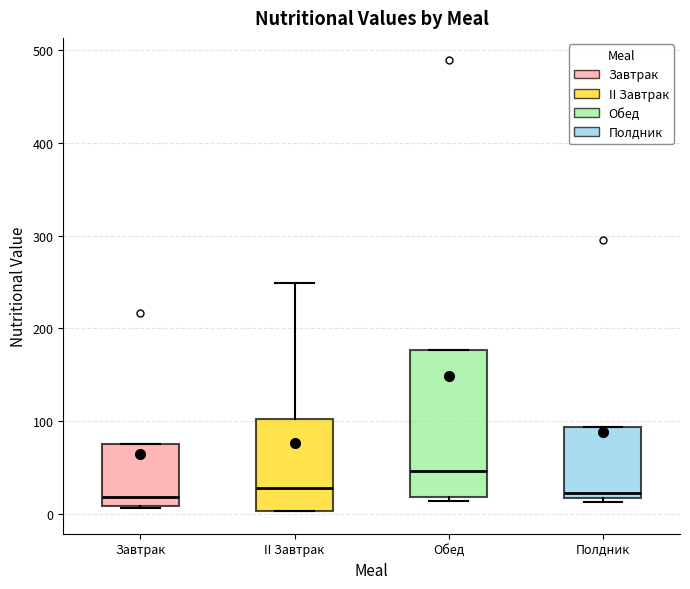

Comparing the boxes themselves (not the whiskers), which one is the tallest?

Обед